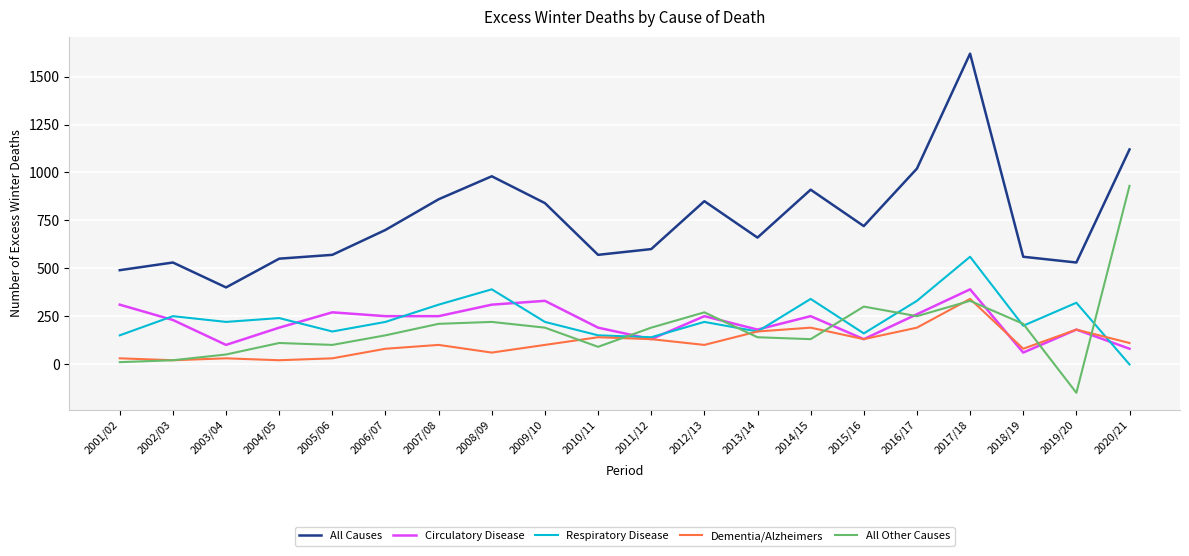

Does the chart display data point markers on the line(s)?

No